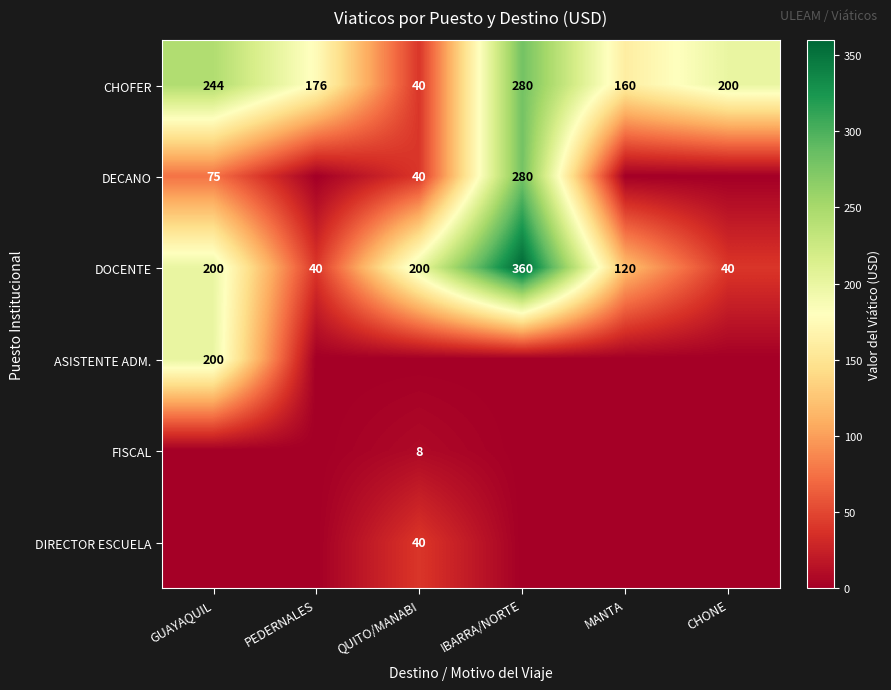

How many DOCENTE values are between 40 and 200?

5